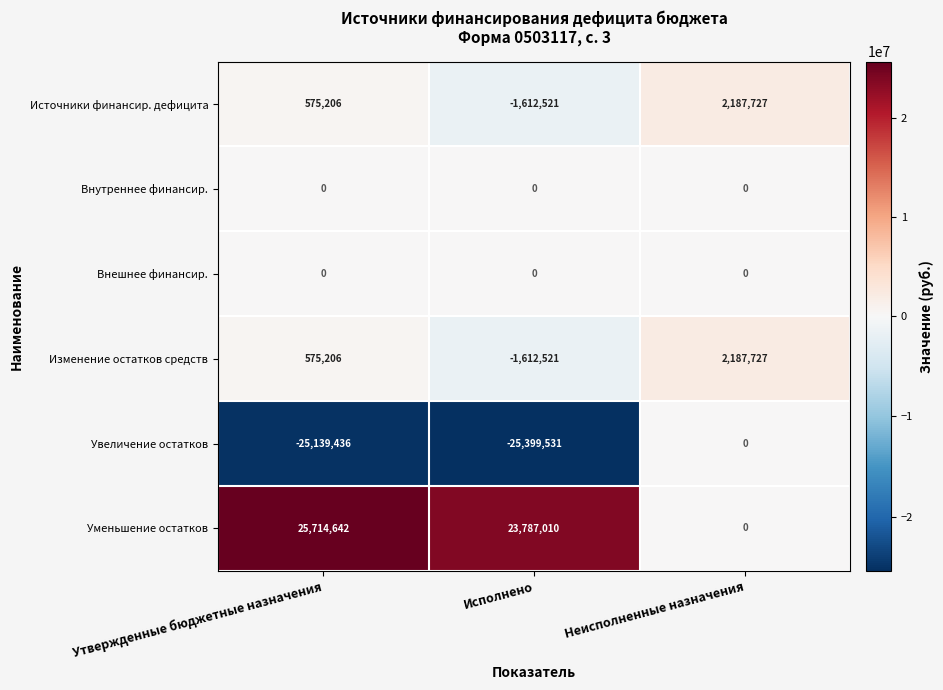

Reading left to right, list all the values displayed in this chart.

Источники финансир. дефицита: 575206	-1612521	2187727
Внутреннее финансир.: 0	0	0
Внешнее финансир.: 0	0	0
Изменение остатков средств: 575206	-1612521	2187727
Увеличение остатков: -25139436	-25399531	0
Уменьшение остатков: 25714642	23787010	0